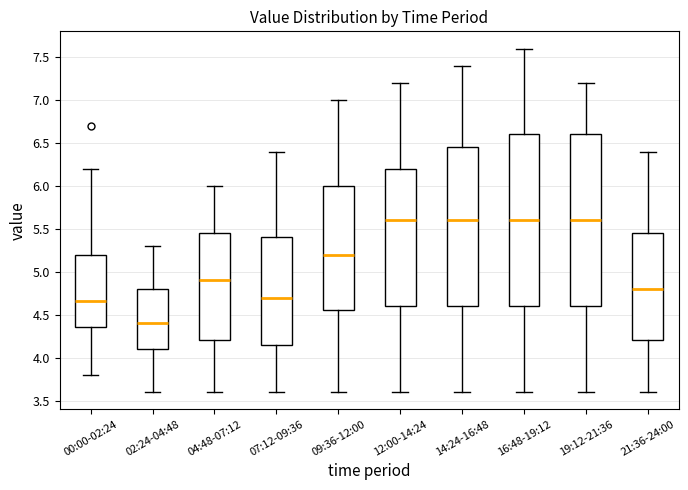

Reading left to right, transcribe this box plot: for each box, give where its median line is, the range the box spans, and where its two whiskers end, as read against the y-axis. The values are not printed on the chart, so give them approximately, as read against the axis.

00:00-02:24: median 4.65, box 4.35 to 5.20, whiskers 3.80 to 6.20
02:24-04:48: median 4.40, box 4.10 to 4.80, whiskers 3.60 to 5.30
04:48-07:12: median 4.90, box 4.20 to 5.45, whiskers 3.60 to 6.00
07:12-09:36: median 4.70, box 4.15 to 5.40, whiskers 3.60 to 6.40
09:36-12:00: median 5.20, box 4.55 to 6.00, whiskers 3.60 to 7.00
12:00-14:24: median 5.60, box 4.60 to 6.20, whiskers 3.60 to 7.20
14:24-16:48: median 5.60, box 4.60 to 6.45, whiskers 3.60 to 7.40
16:48-19:12: median 5.60, box 4.60 to 6.60, whiskers 3.60 to 7.60
19:12-21:36: median 5.60, box 4.60 to 6.60, whiskers 3.60 to 7.20
21:36-24:00: median 4.80, box 4.20 to 5.45, whiskers 3.60 to 6.40